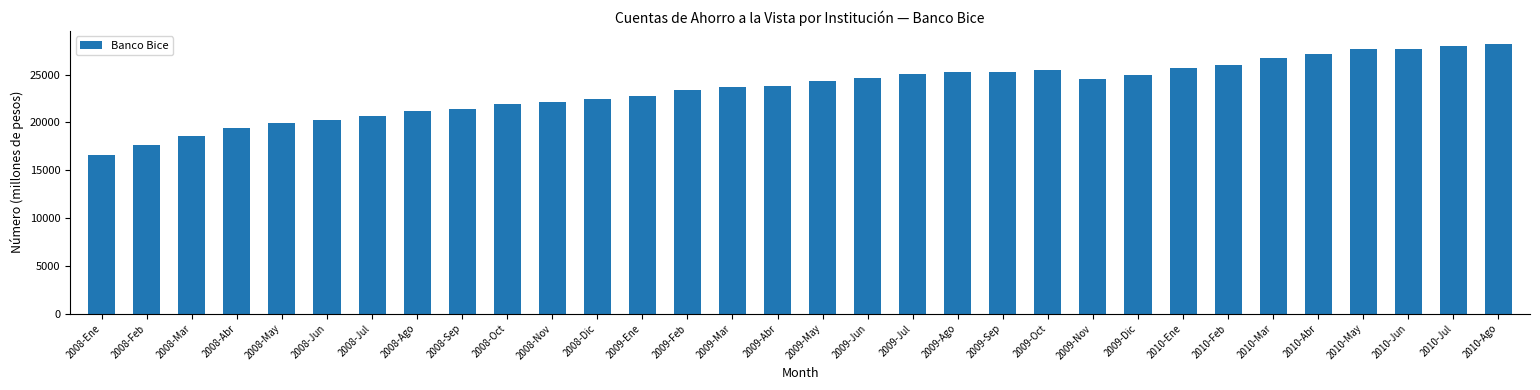

What is the approximate value at 2008-Ago, to the nearest 50?

21200